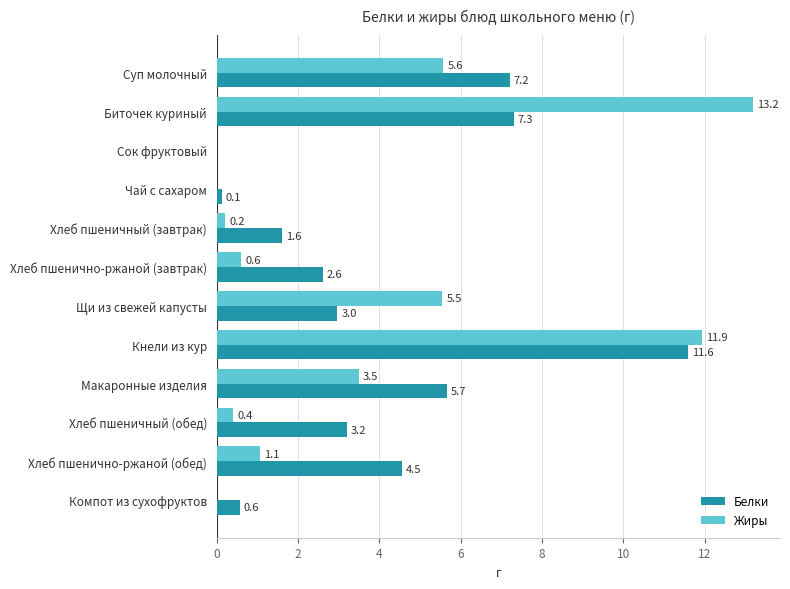

Which series changed the most between Хлеб пшеничный (завтрак) and Хлеб пшенично-ржаной (обед)?

Белки